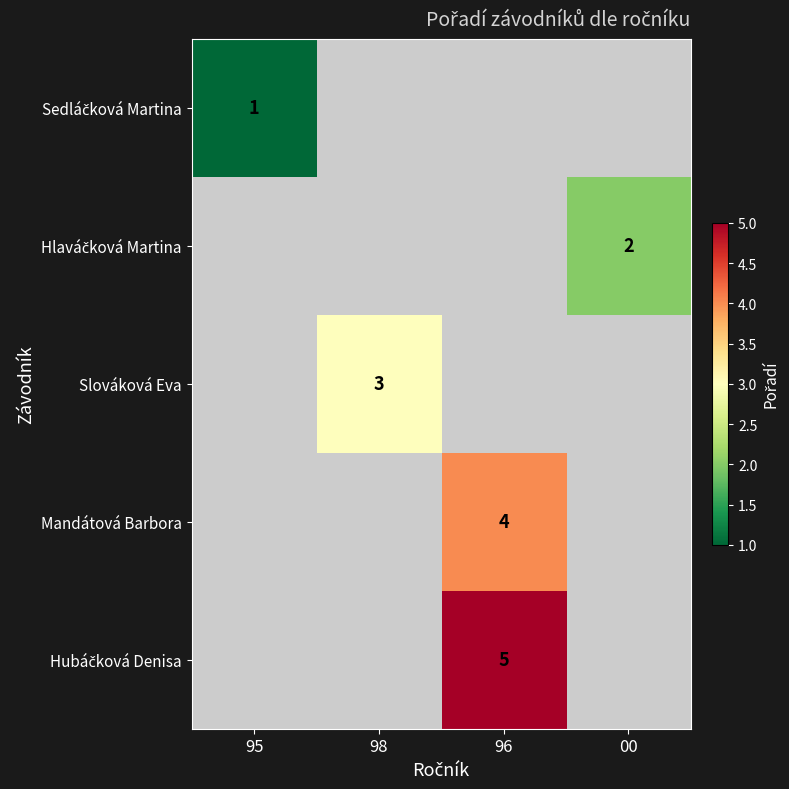

At which category does the chart reach its peak across all series?

96